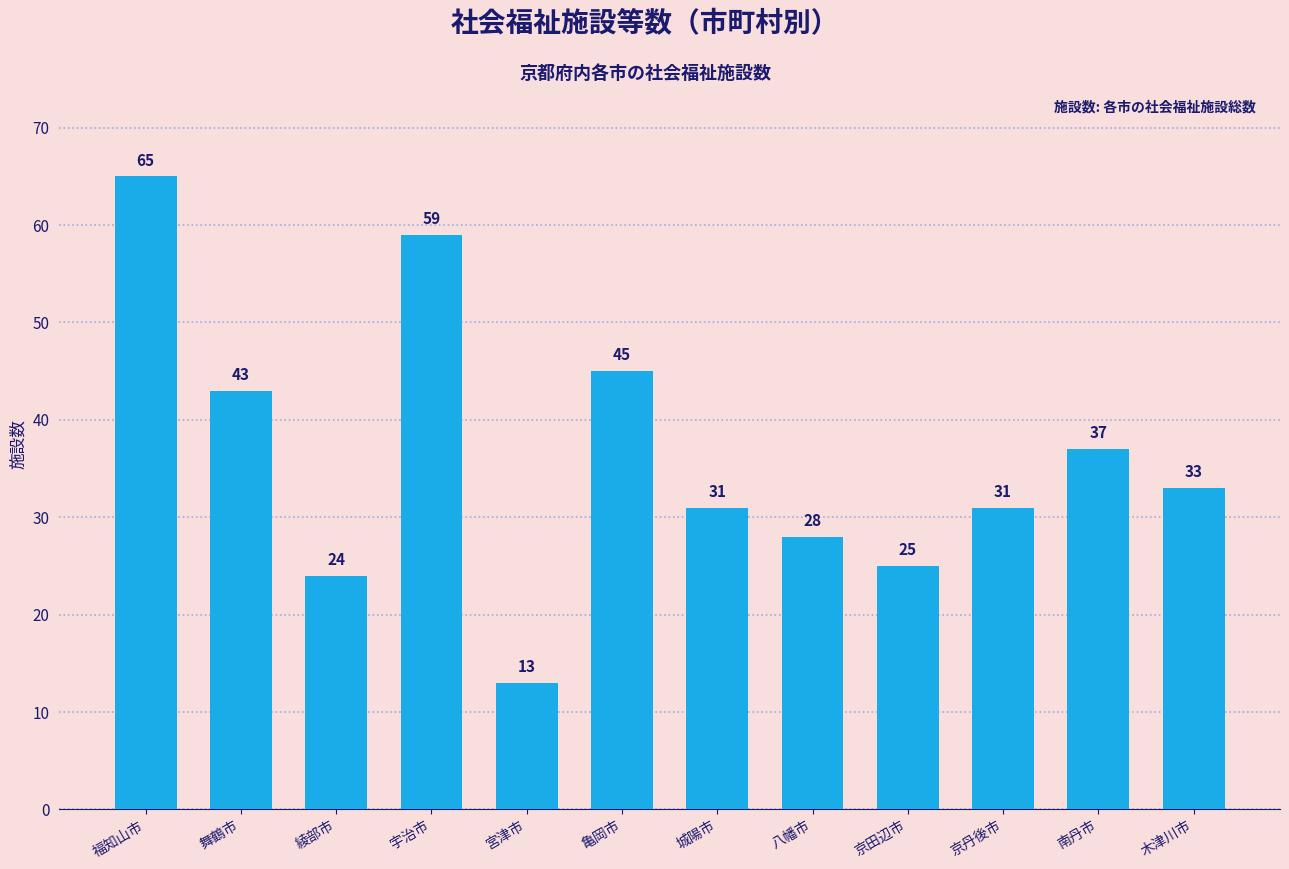

What value does the data have at 綾部市, to the nearest 5?

25